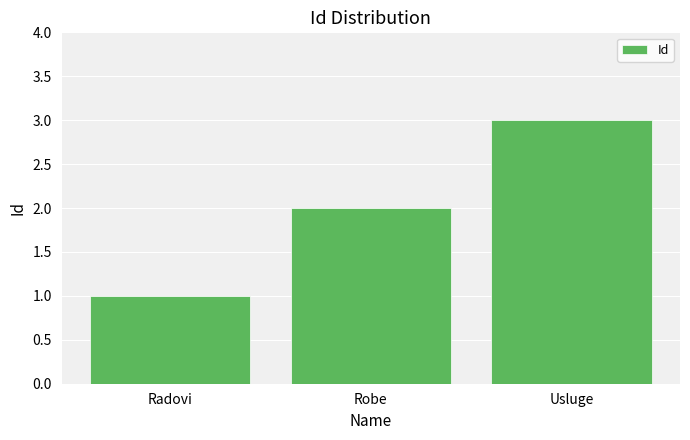

Approximately how many times larger is the value at Radovi compared to Usluge?

0.3